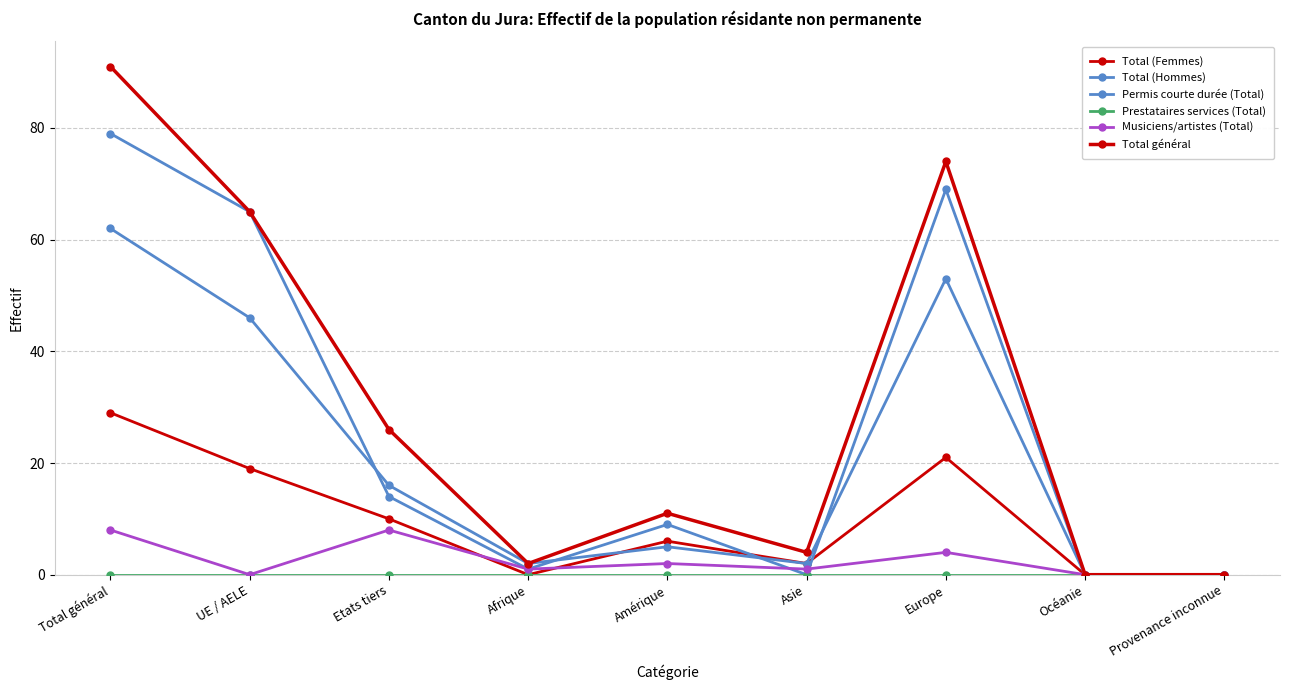

How many series are shown in this chart?

6